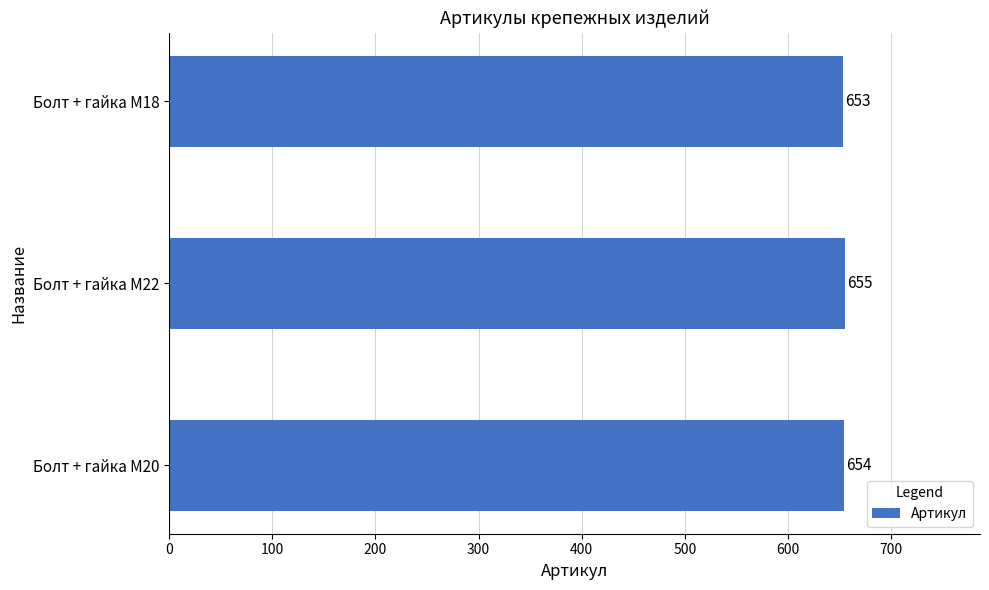

Which has a higher value, Болт + гайка M20 or Болт + гайка M22?

Болт + гайка M22